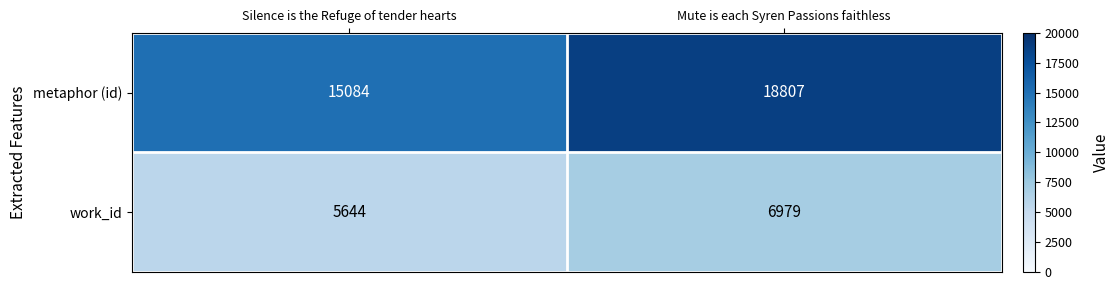

Count the number of categories in the chart.

2